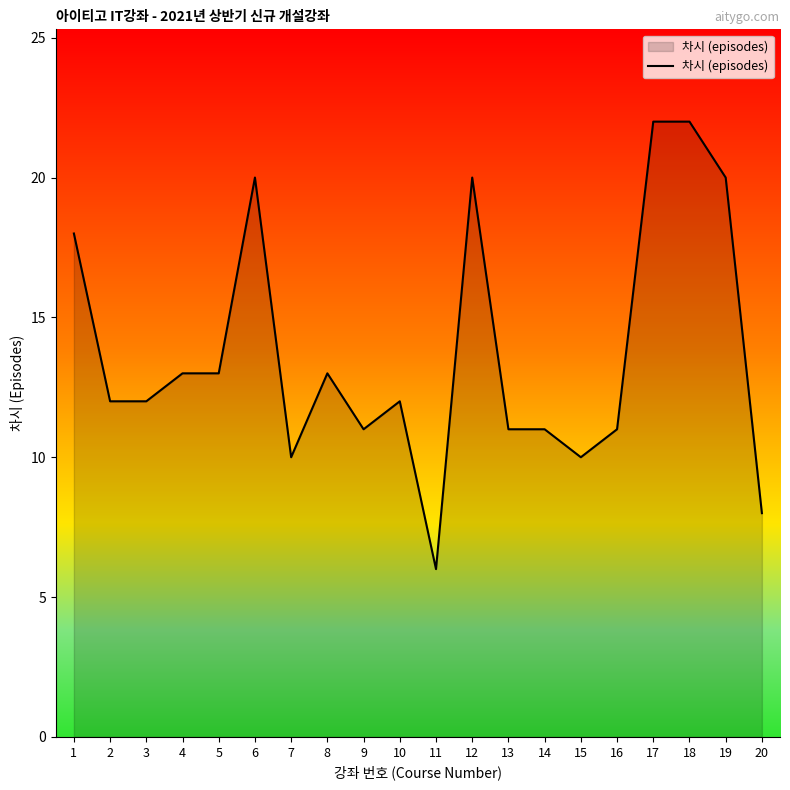

Is it true that the value at 7 is 15?

False